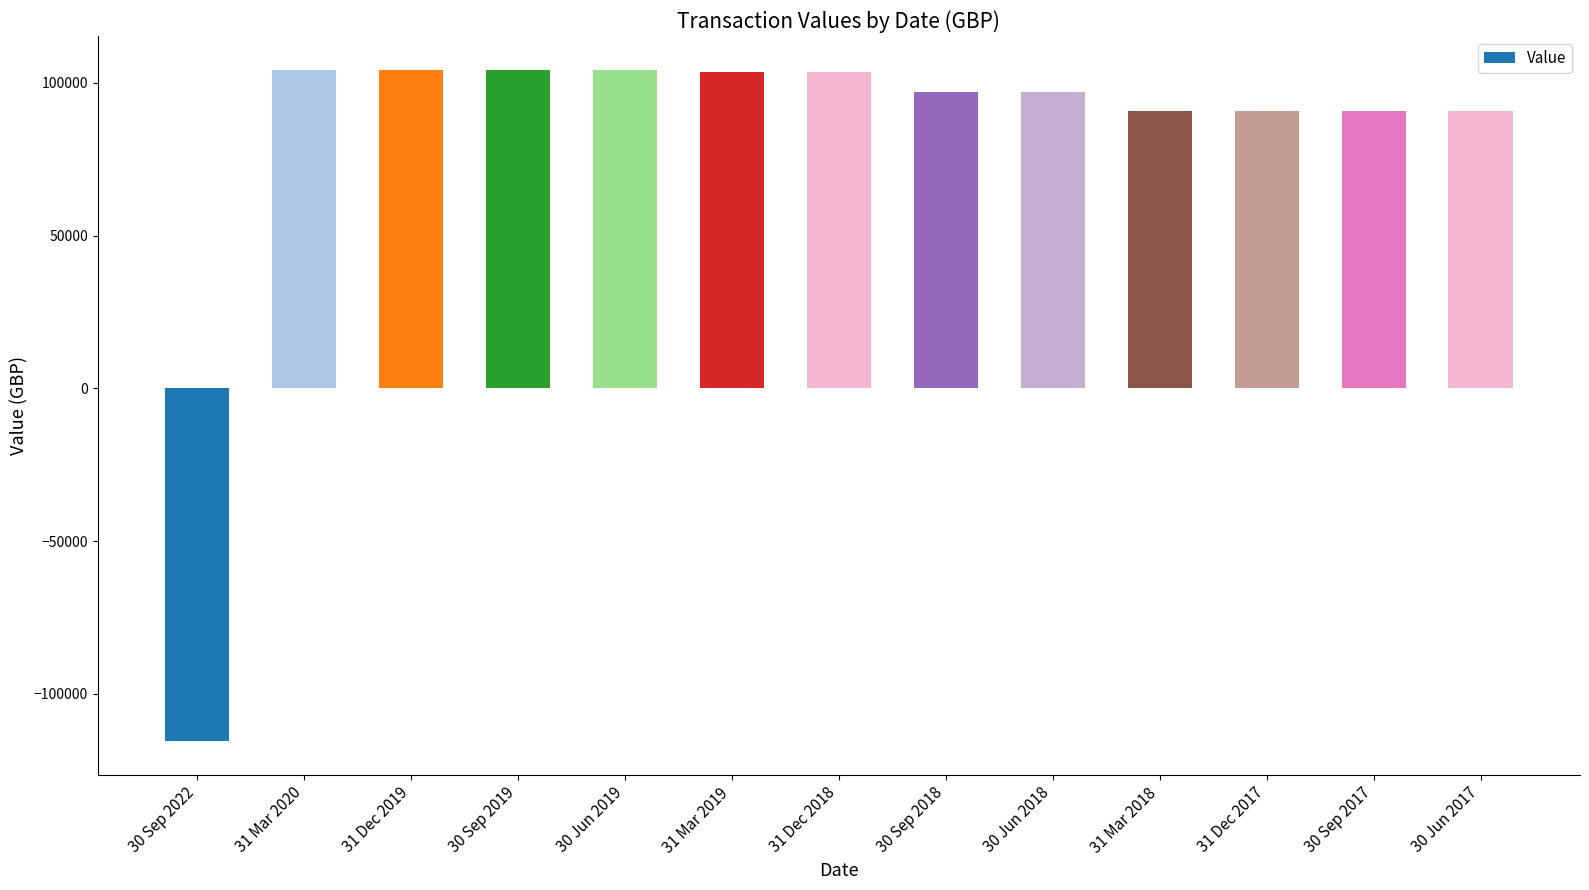

What is the average value?

82034.0